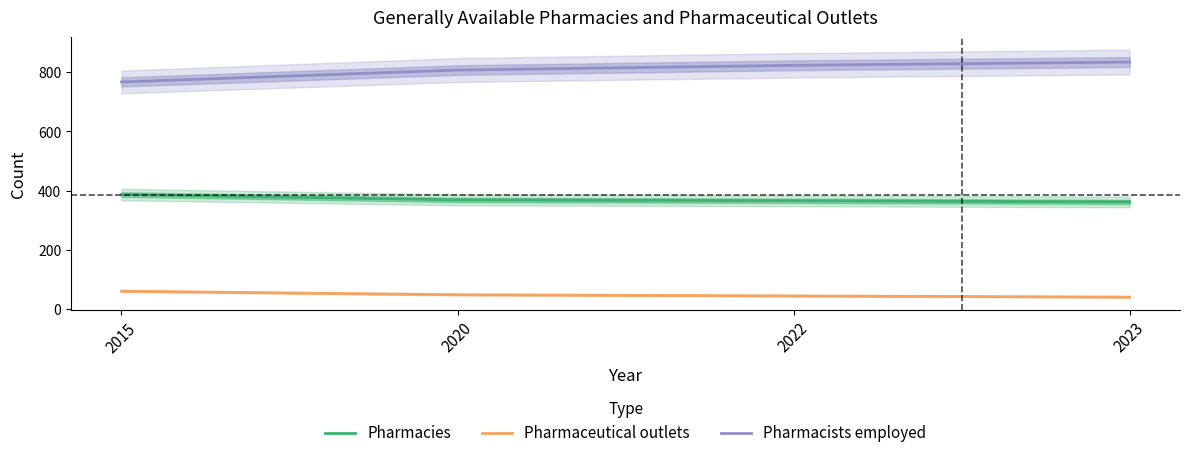

What is the value of the Pharmacists employed point at the 2nd from the left?

807